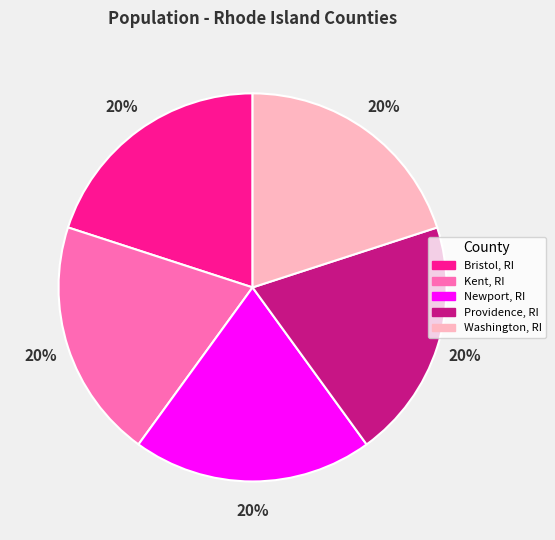

To the nearest percent, what portion does Bristol, RI represent?

20%